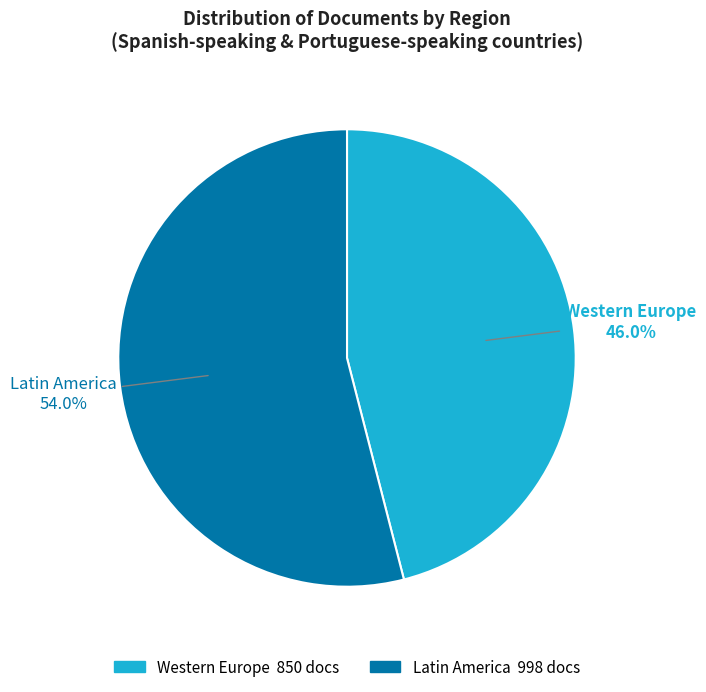

Does any single category account for the majority?

Yes